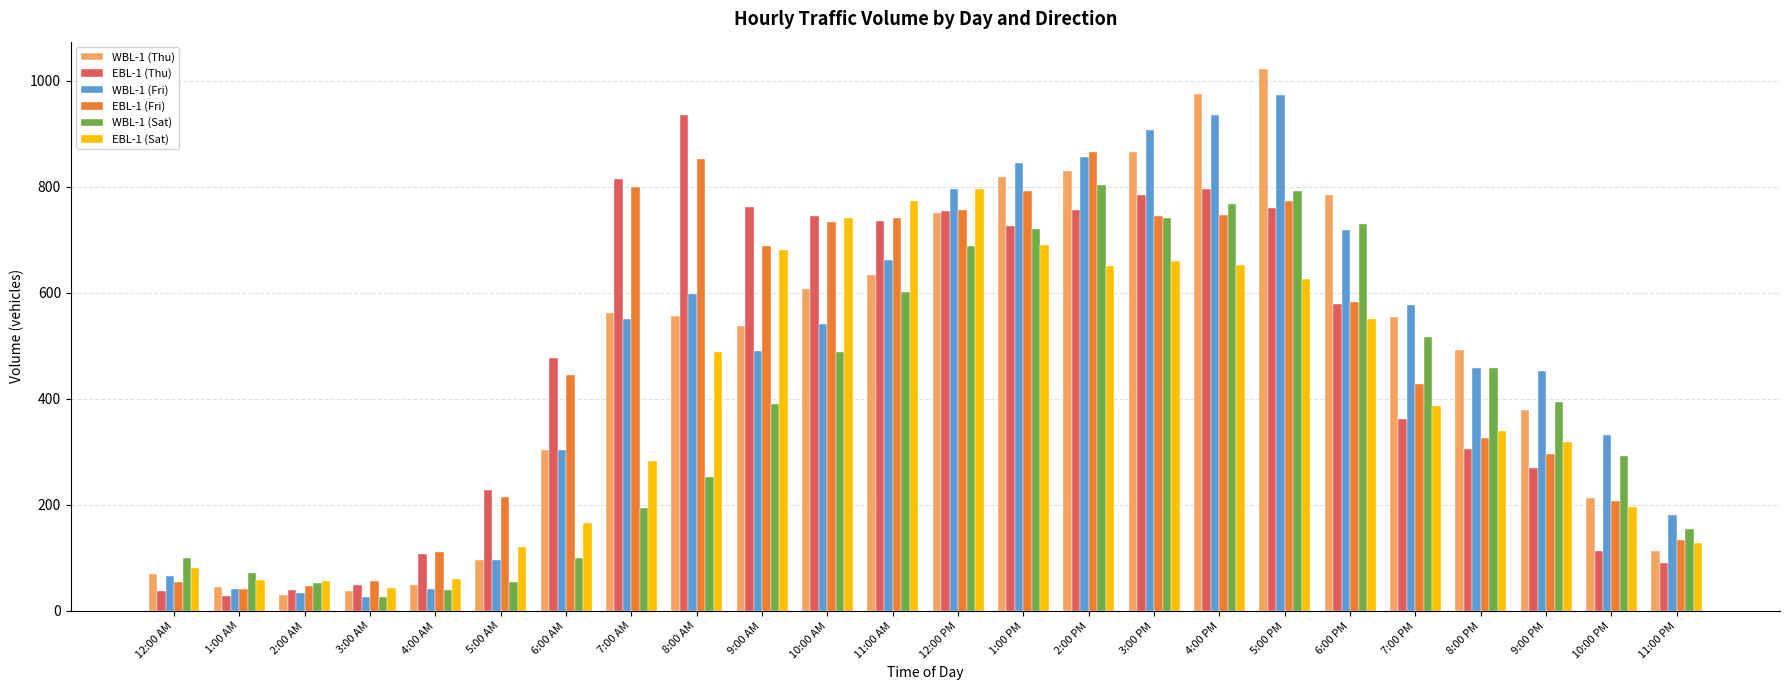

How many data points in EBL-1 (Fri) are less than 583?

12